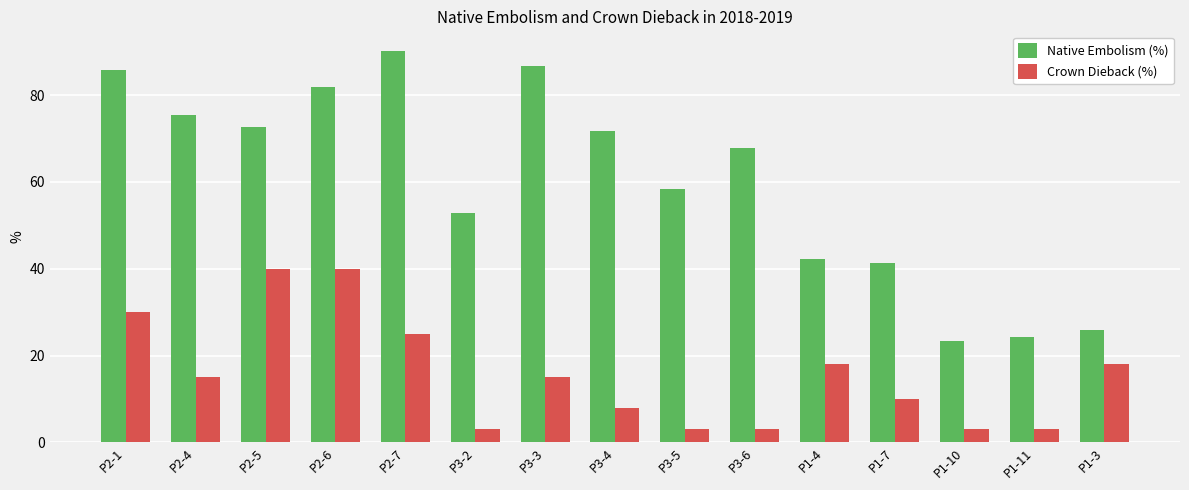

List the series in order of their overall mean, highest first.

Native Embolism (%), Crown Dieback (%)